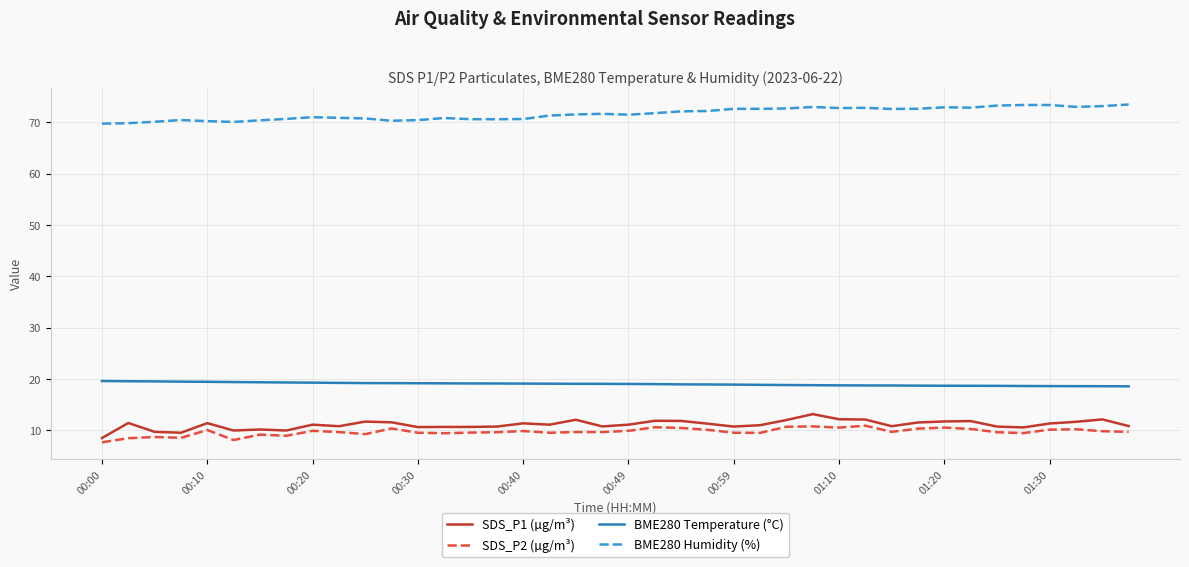

True or false: BME280 Humidity (%) and SDS_P1 (µg/m³) cross at least once.

False